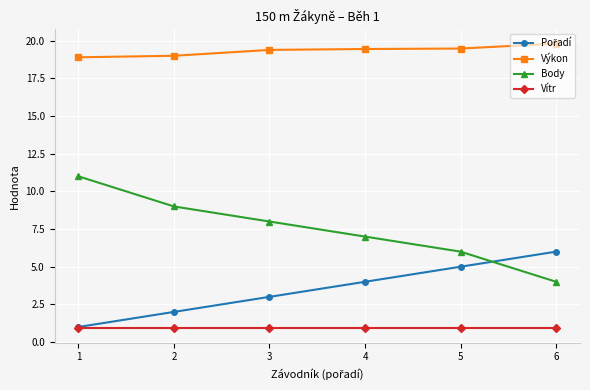

How many categories are shown in the chart?

6